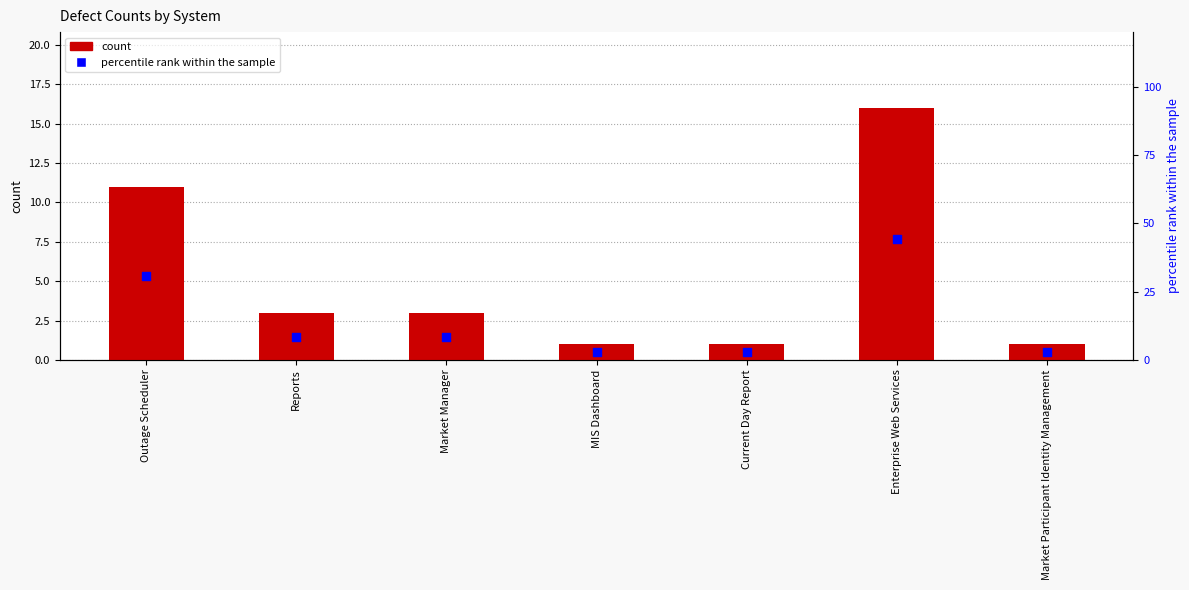

At which category is the sum across all series the highest?

Enterprise Web Services